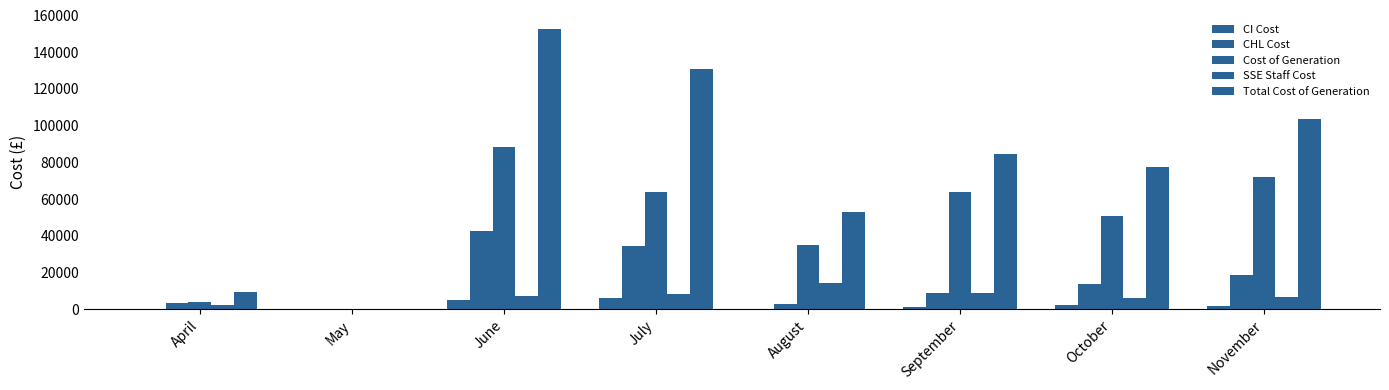

What is the sum of the SSE Staff Cost values at July and June?

15456.0